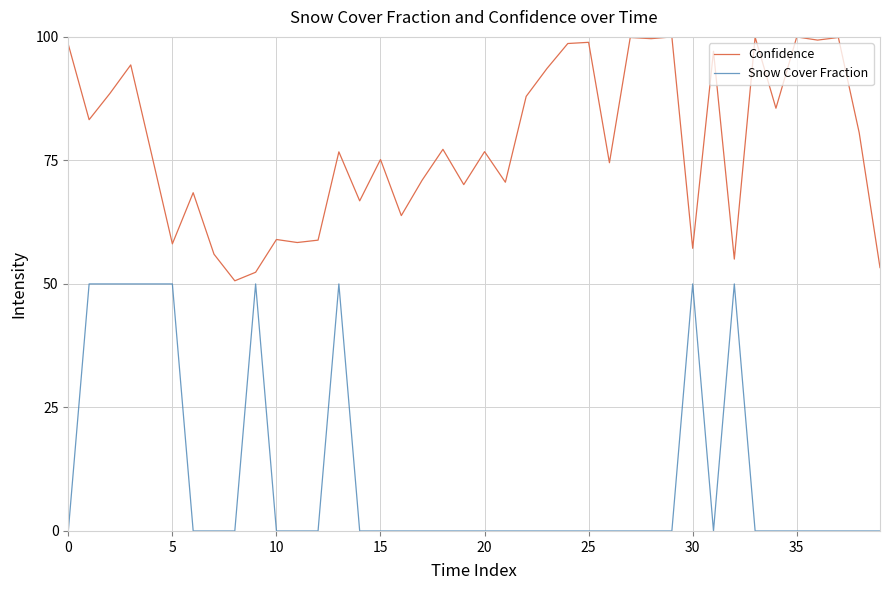

List the series in order of their overall mean, lowest first.

Snow Cover Fraction, Confidence